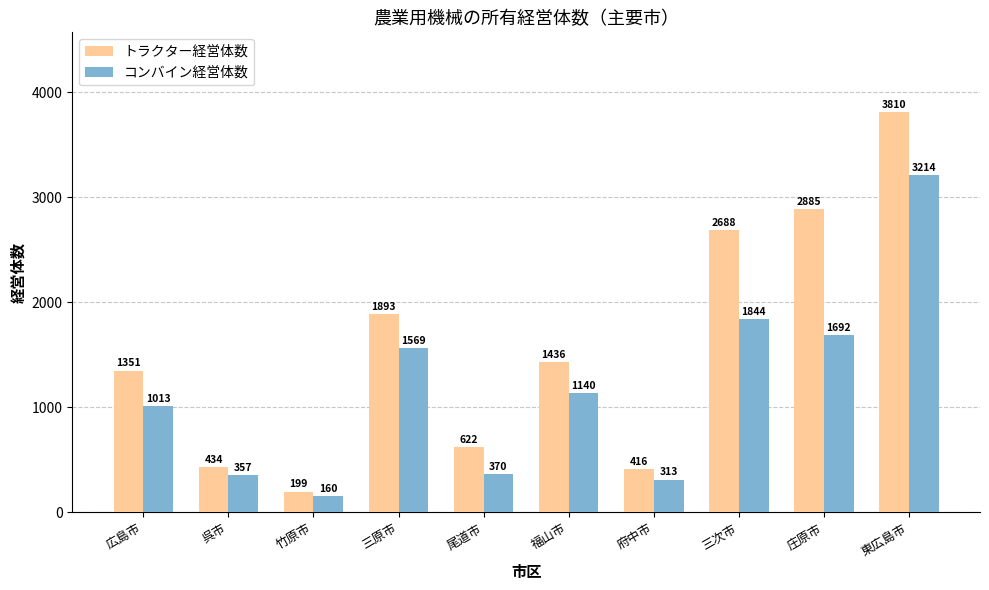

What is the total value across all series at 三次市?

4532